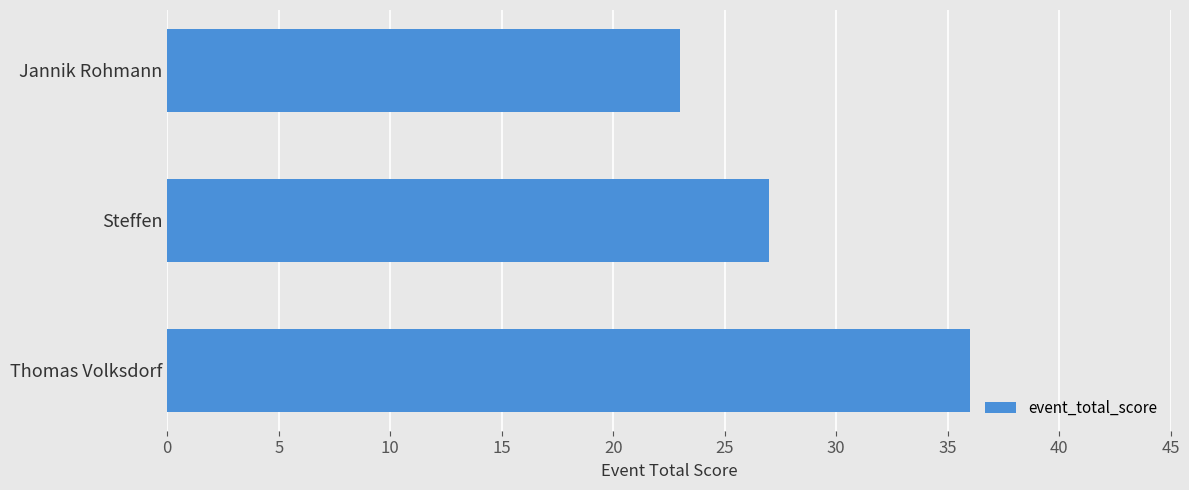

True or false: the data shows 27 at Steffen.

True